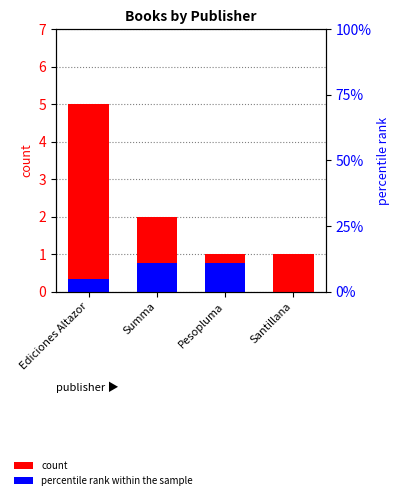

What is the average value of the count series?

2.2